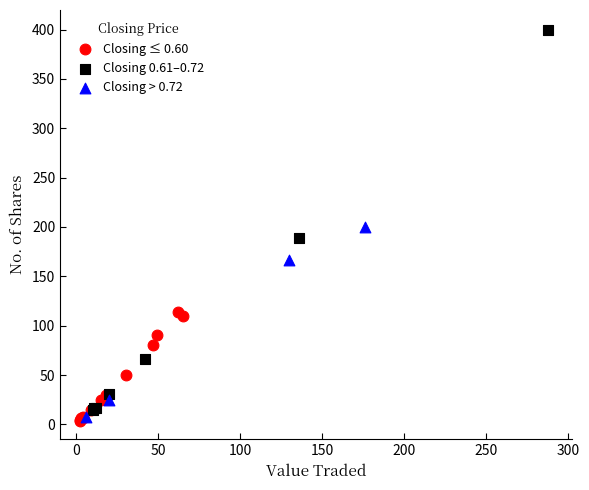

Which series has the widest spread of Y values?

Closing 0.61–0.72